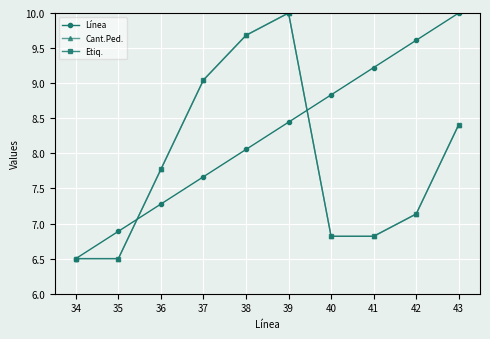

Where is Cant.Ped. nearest to the value 8?

36